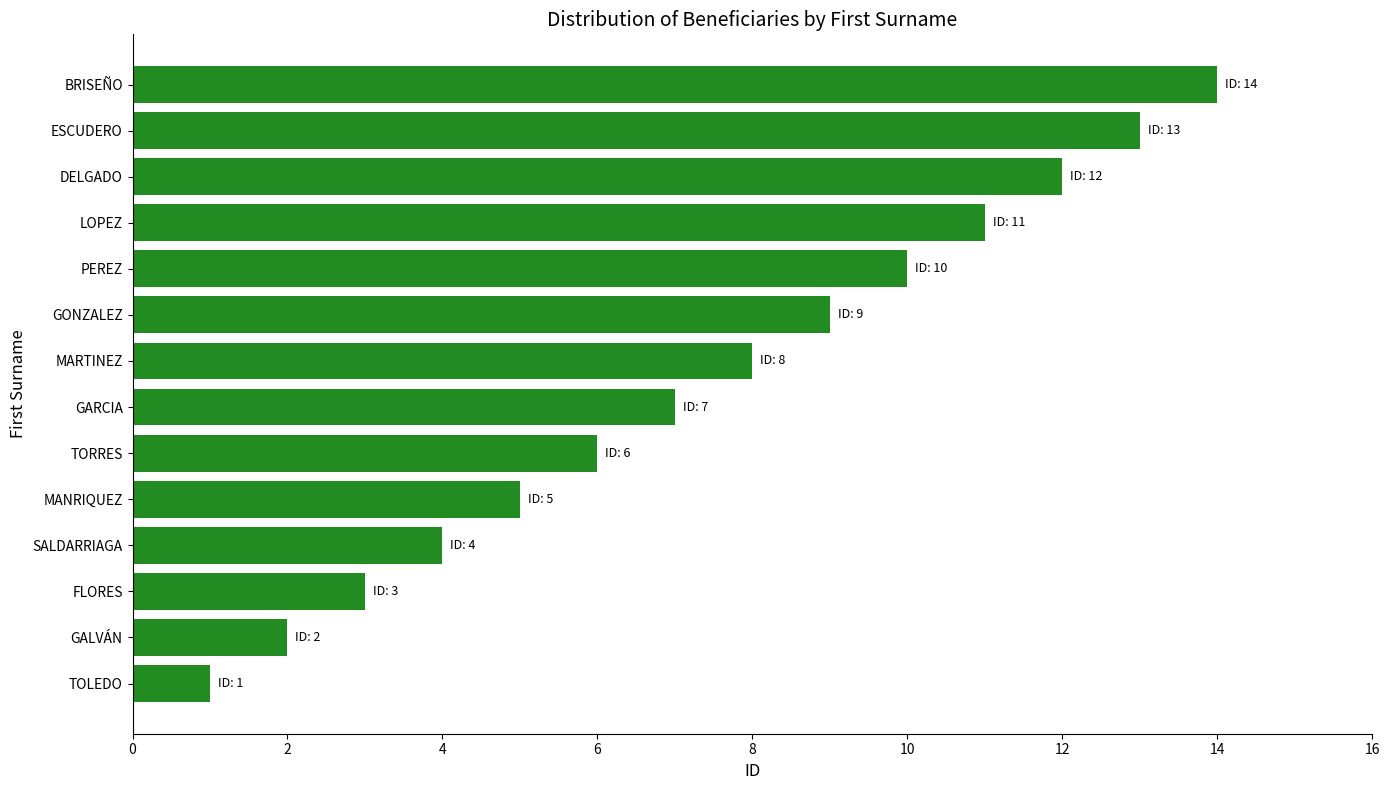

Are the bars grouped side by side (vs. stacked)?

No